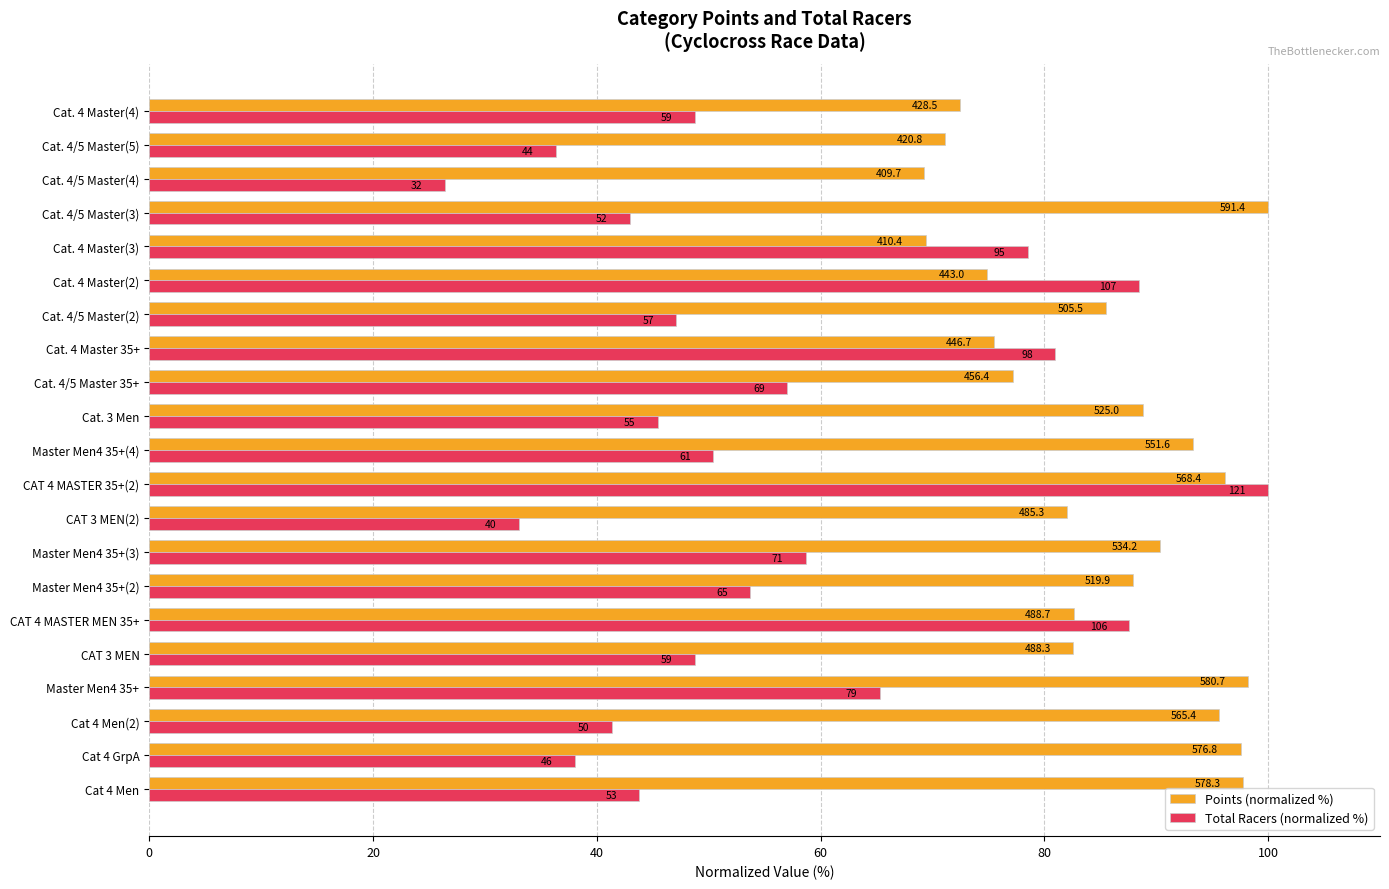

What are all the series names shown in the legend?

Points (normalized %), Total Racers (normalized %)